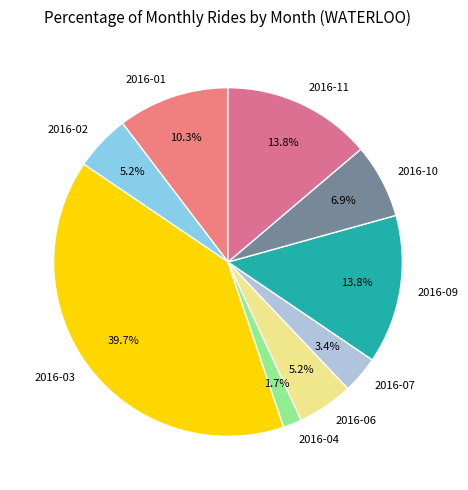

Between 2016-07 and 2016-02, which is larger?

2016-02